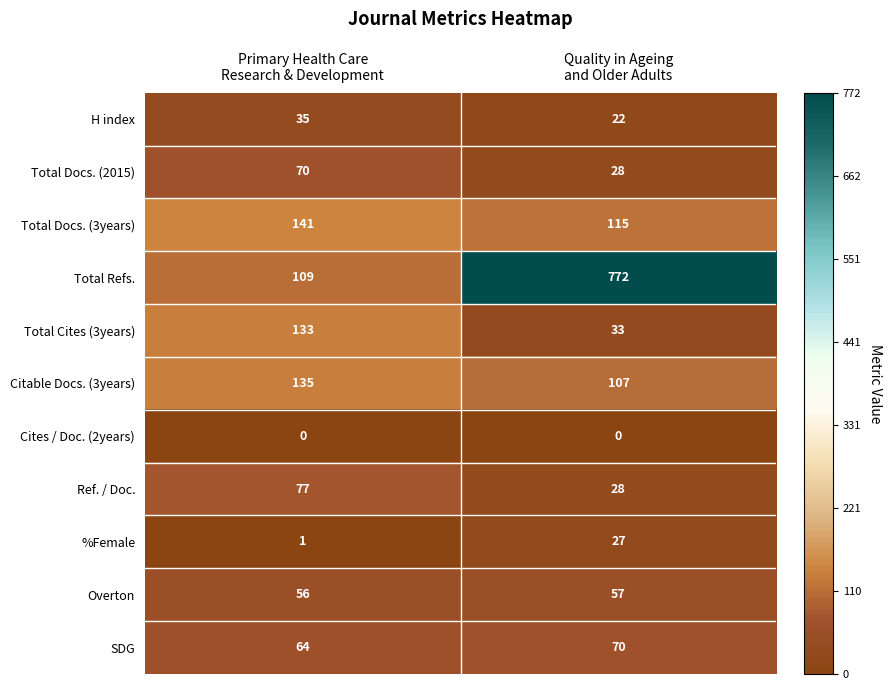

What is the greatest value displayed?

772